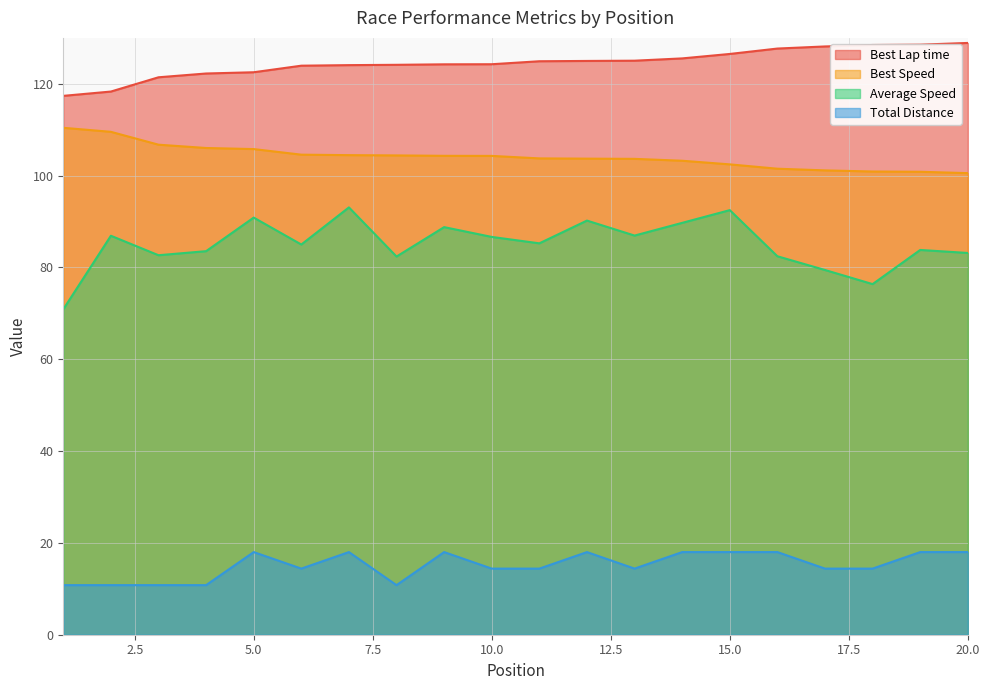

Reading right to left, transcribe all the data shown in this chart.

Best Lap time: 20=128.9	19=128.5	18=128.5	17=128.1	16=127.7	15=126.5	14=125.5	13=125.0	12=125.0	11=124.9	10=124.3	9=124.2	8=124.1	7=124.1	6=123.9	5=122.5	4=122.2	3=121.4	2=118.3	1=117.4
Best Speed: 20=100.5	19=100.8	18=100.9	17=101.1	16=101.5	15=102.5	14=103.2	13=103.7	12=103.7	11=103.8	10=104.3	9=104.3	8=104.4	7=104.5	6=104.6	5=105.8	4=106.0	3=106.7	2=109.5	1=110.4
Average Speed: 20=83.2	19=83.8	18=76.4	17=79.4	16=82.4	15=92.5	14=89.7	13=86.9	12=90.2	11=85.3	10=86.6	9=88.8	8=82.4	7=93.1	6=85.0	5=90.9	4=83.5	3=82.7	2=86.9	1=70.9
Total Distance: 20=18.0	19=18.0	18=14.4	17=14.4	16=18.0	15=18.0	14=18.0	13=14.4	12=18.0	11=14.4	10=14.4	9=18.0	8=10.8	7=18.0	6=14.4	5=18.0	4=10.8	3=10.8	2=10.8	1=10.8